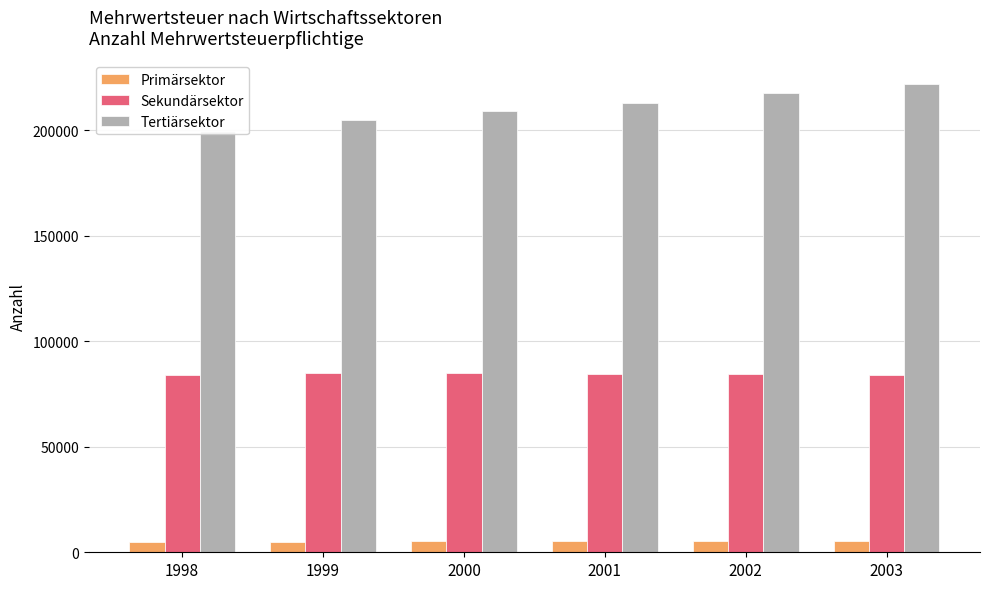

Where is Sekundärsektor nearest to the value 84562?

2002